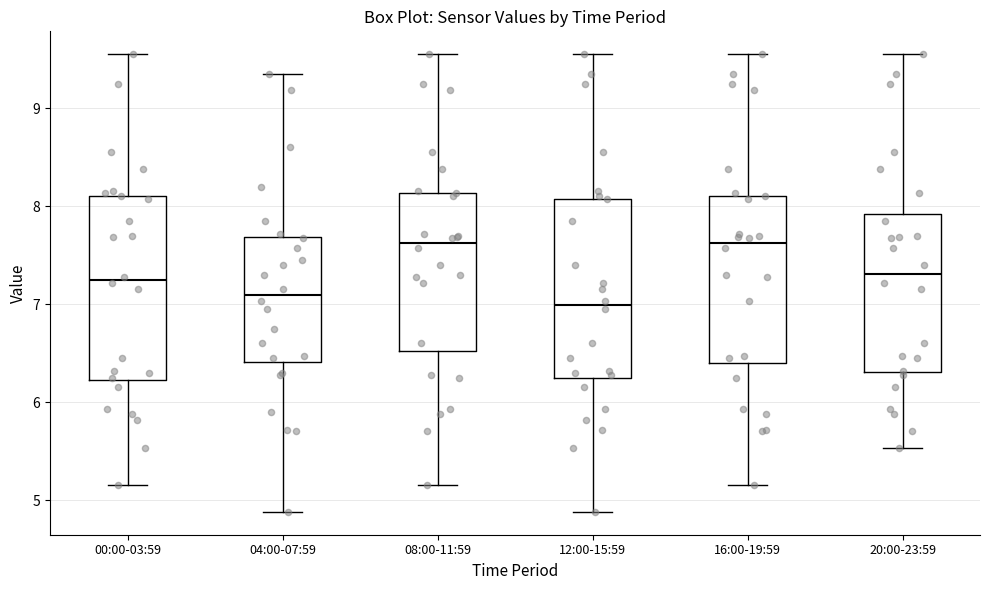

Reading left to right, transcribe this box plot: for each box, give where its median line is, the range the box spans, and where its two whiskers end, as read against the y-axis. The values are not printed on the chart, so give them approximately, as read against the axis.

00:00-03:59: median 7.3, box 6.2 to 8.1, whiskers 5.2 to 9.6
04:00-07:59: median 7.1, box 6.4 to 7.7, whiskers 4.9 to 9.4
08:00-11:59: median 7.6, box 6.5 to 8.1, whiskers 5.2 to 9.6
12:00-15:59: median 7.0, box 6.2 to 8.1, whiskers 4.9 to 9.6
16:00-19:59: median 7.6, box 6.4 to 8.1, whiskers 5.2 to 9.6
20:00-23:59: median 7.3, box 6.3 to 7.9, whiskers 5.5 to 9.6